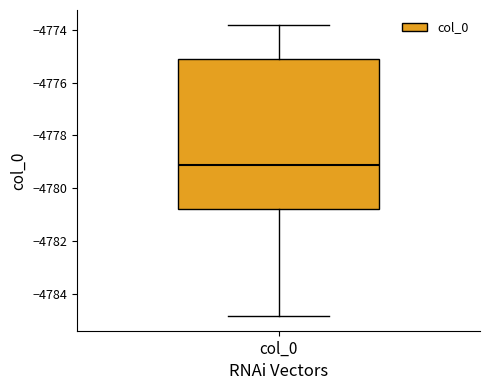

Read this box plot against the y-axis: the position of the median line, the range covered by the box, and the ends of both whiskers. The values are not printed on the chart, so give them approximately, as read against the axis.

median -4779.2, box -4780.8 to -4775.0, whiskers -4784.8 to -4773.8